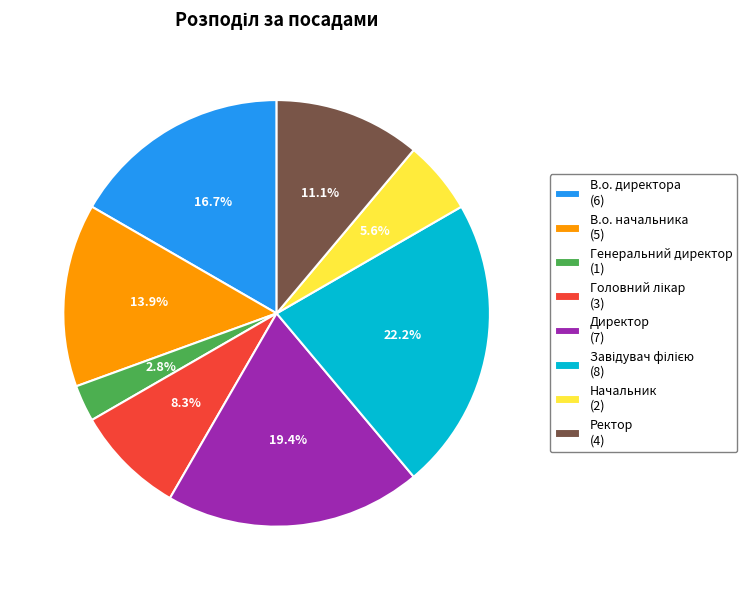

Is there a majority slice in this chart?

No